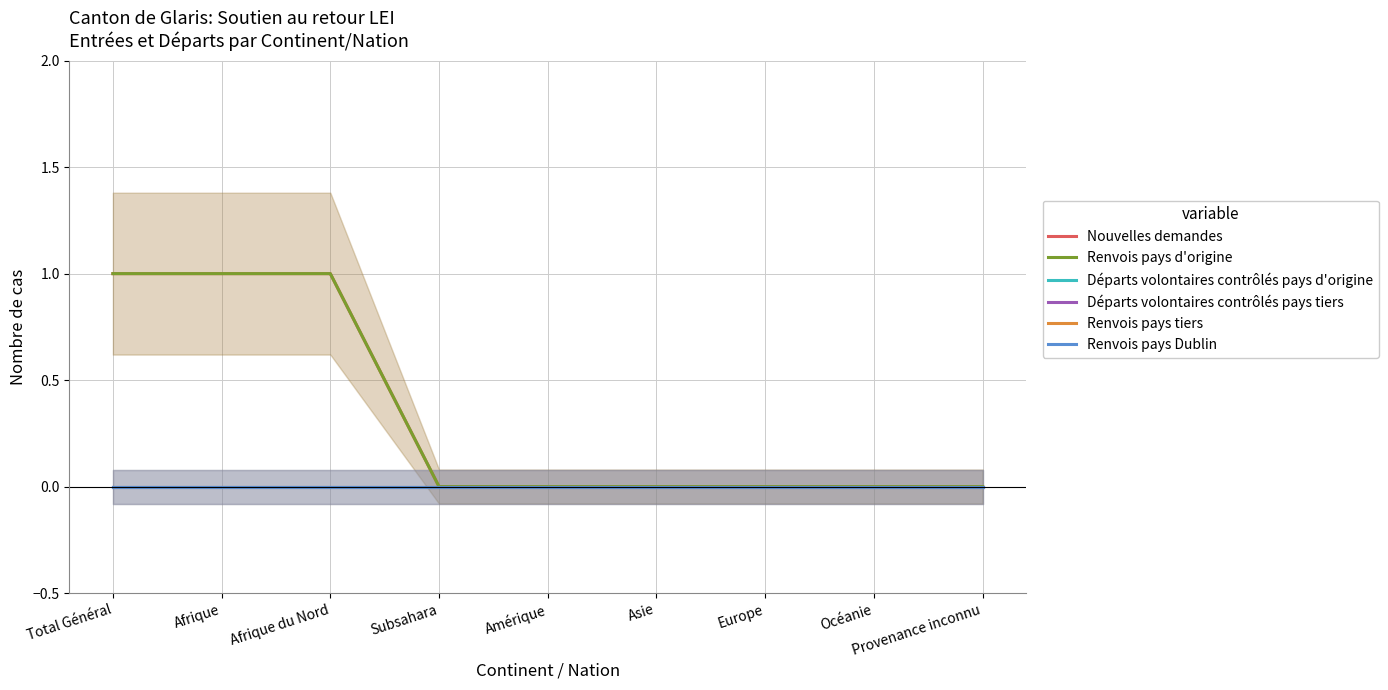

How many distinct data groups are displayed?

6